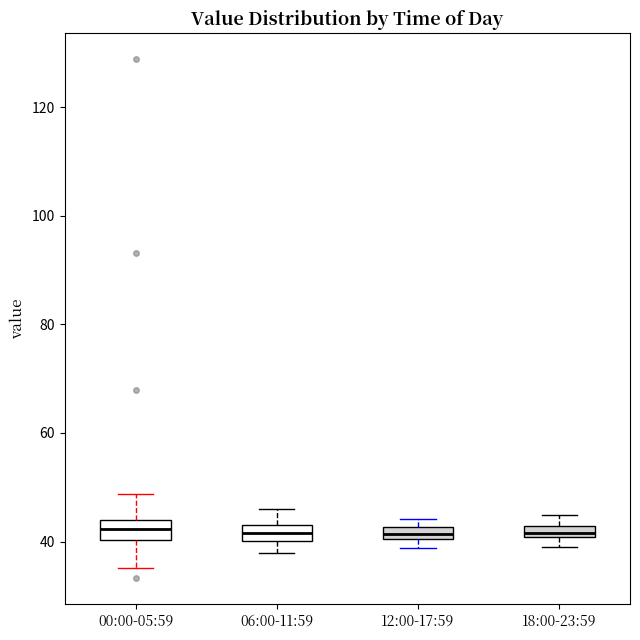

Where is the upper edge of the box for 06:00-11:59 on the y-axis? The values are not printed on the chart, so give them approximately, as read against the axis.

44